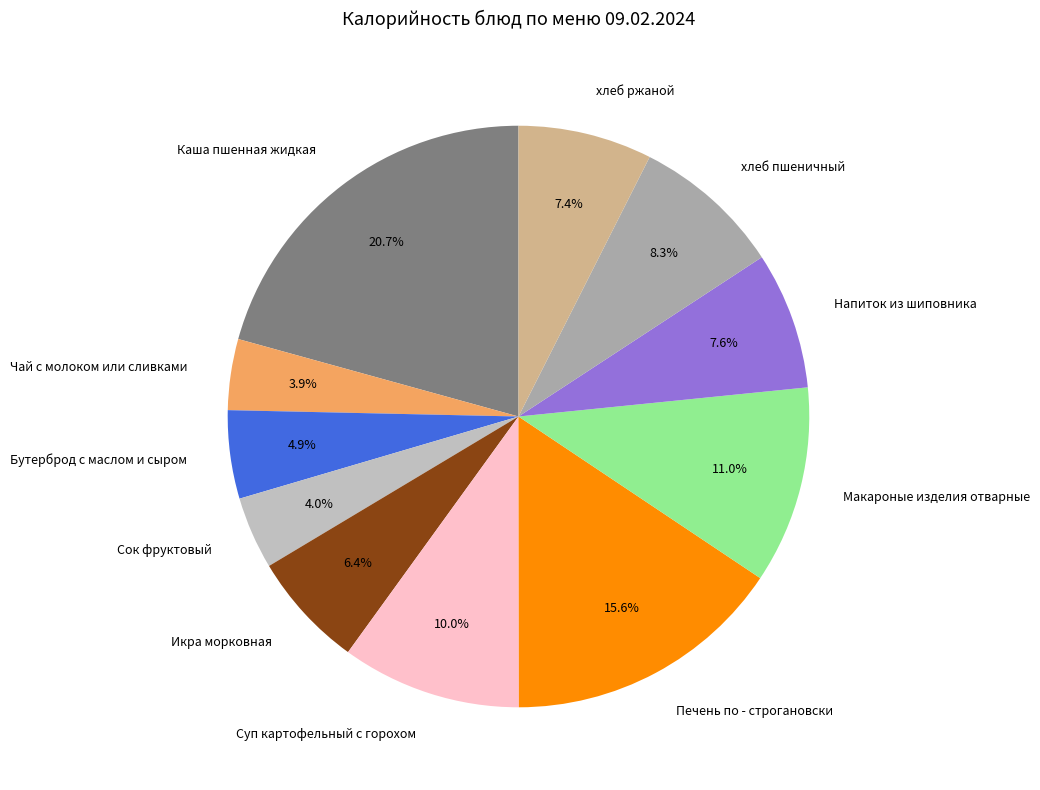

Is Сок фруктовый the majority of the pie?

No